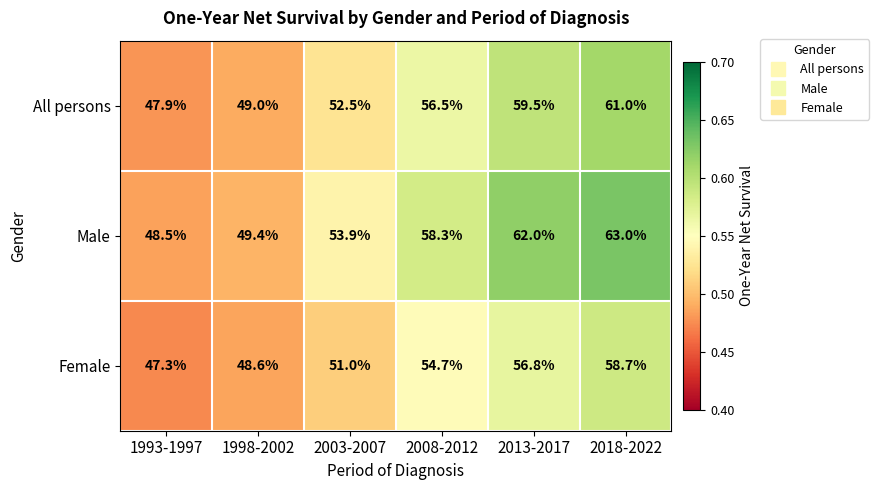

What is the lowest value of the Male series?

48.5